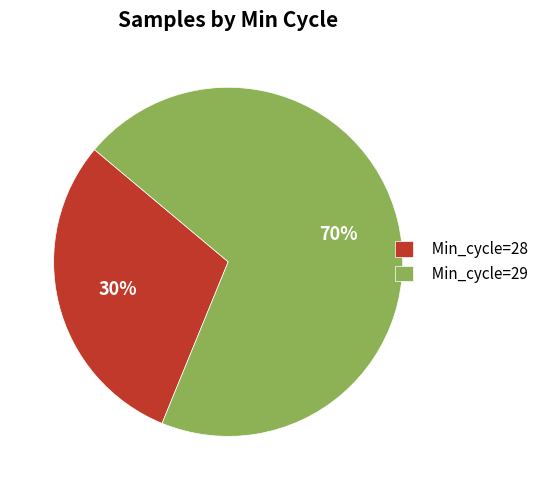

Which slice is the smallest?

Min_cycle=28